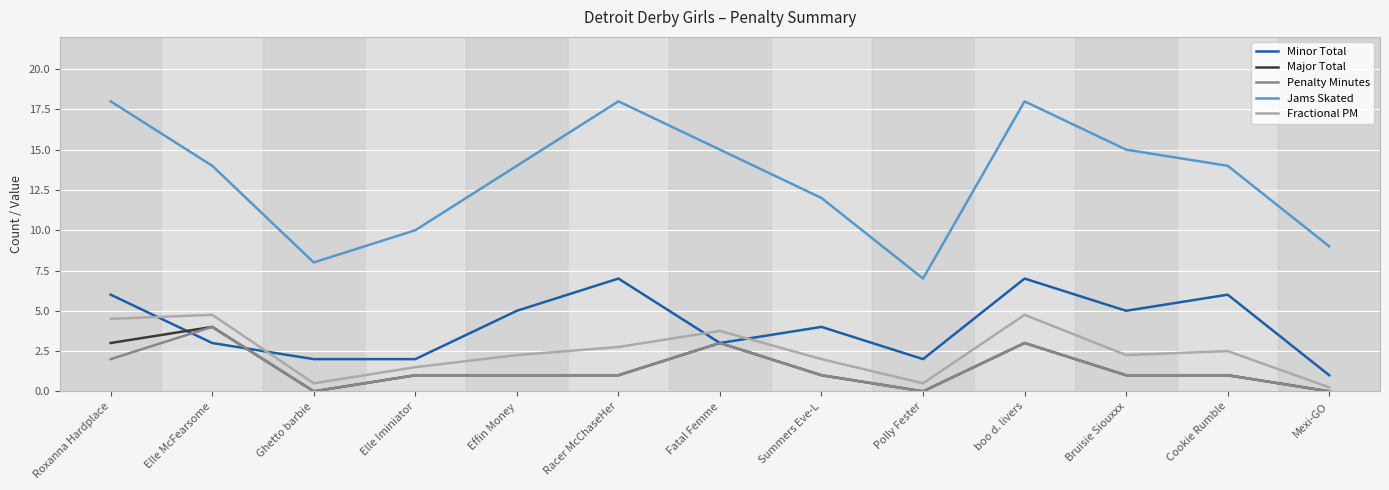

What is the difference between the maximum and minimum values in the Penalty Minutes series?

4.0